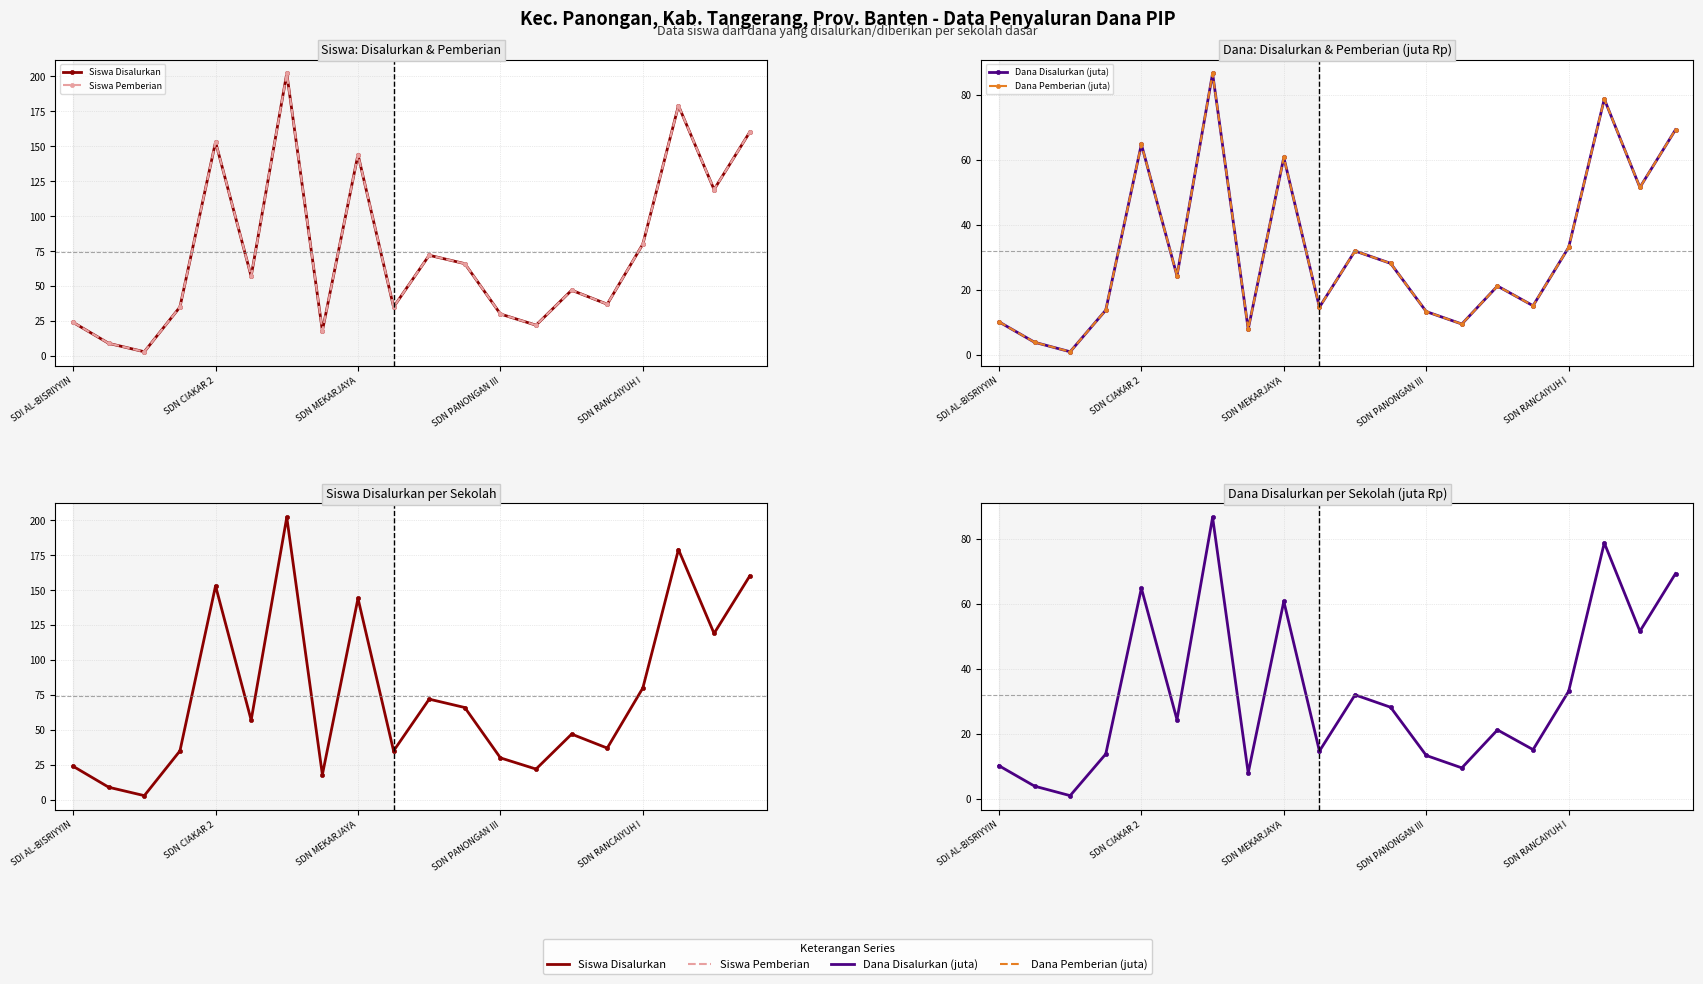

True or false: Siswa Disalurkan has more than 1 points higher than both neighbors.

True